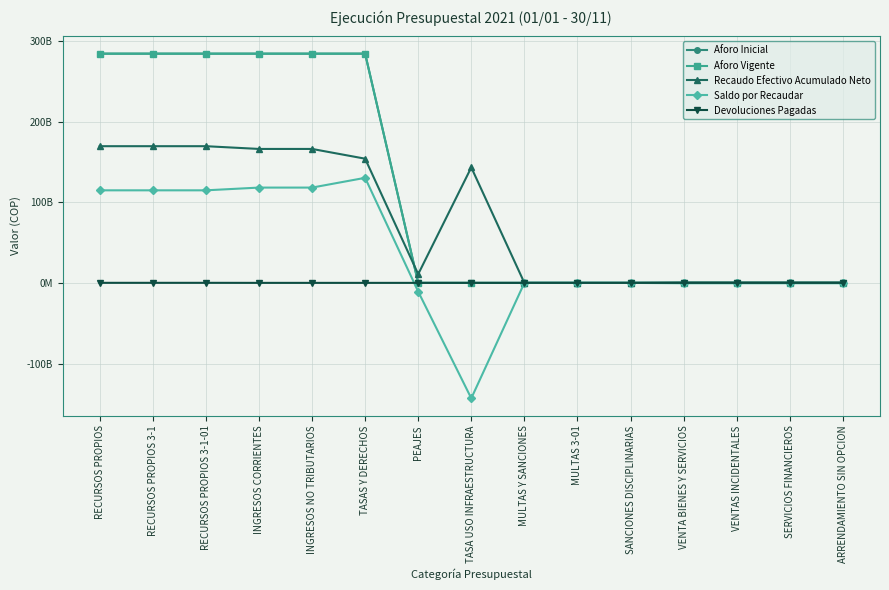

What is the label of the 9th point from the right?

PEAJES